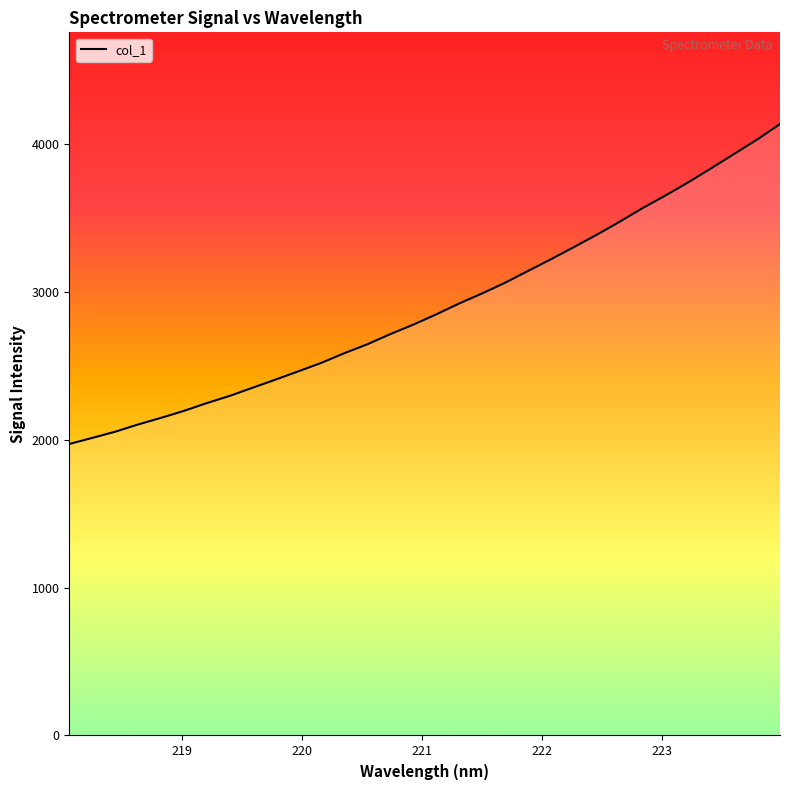

What is the average value?

2897.7